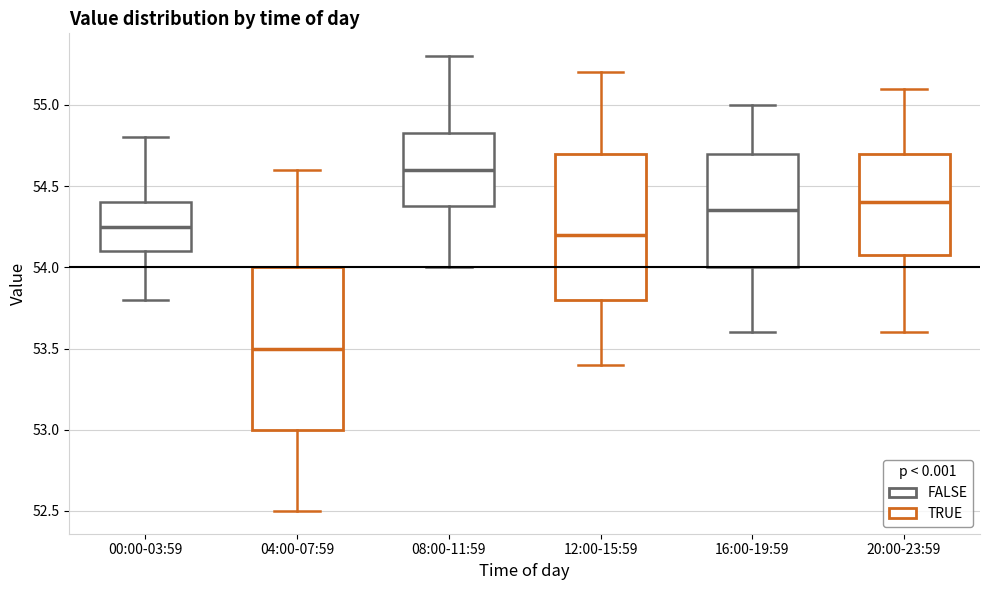

Which box's median line is the highest?

08:00-11:59